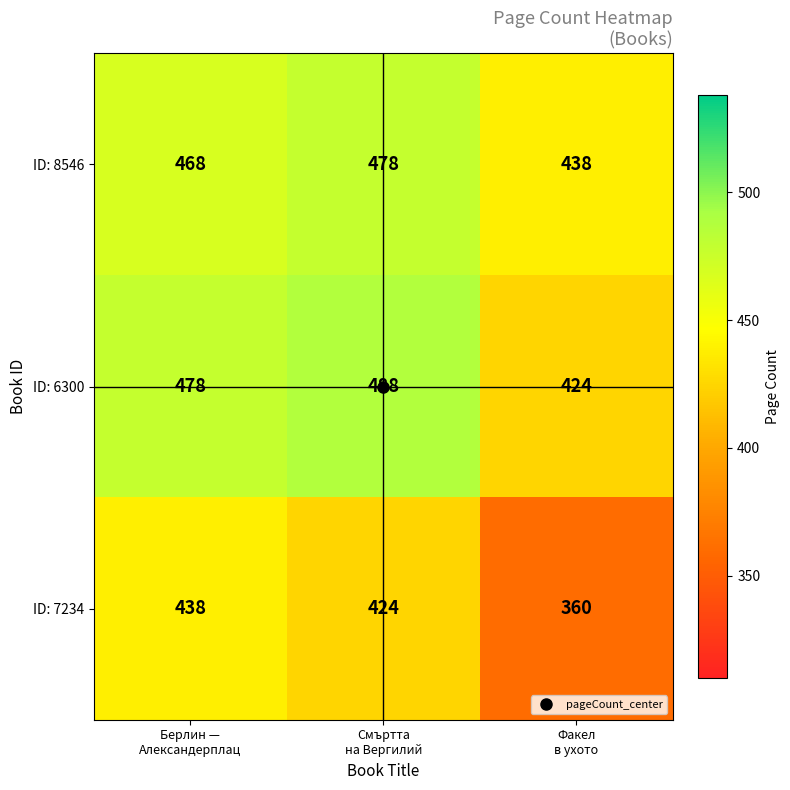

What is the difference between the second highest and minimum values in the ID: 7234 series?

64